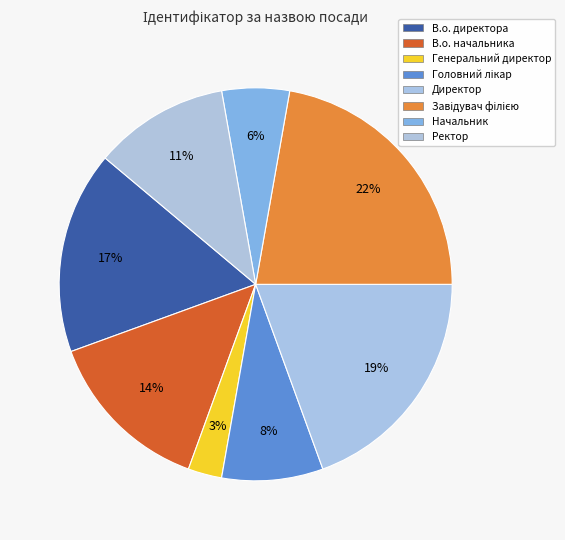

Is the sum of В.о. начальника and Генеральний директор greater than half?

No